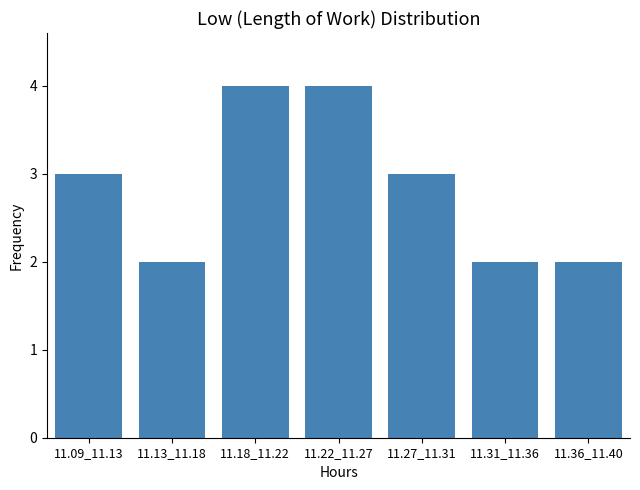

Reading left to right, list all the values displayed in this chart.

11.09_11.13=3	11.13_11.18=2	11.18_11.22=4	11.22_11.27=4	11.27_11.31=3	11.31_11.36=2	11.36_11.40=2